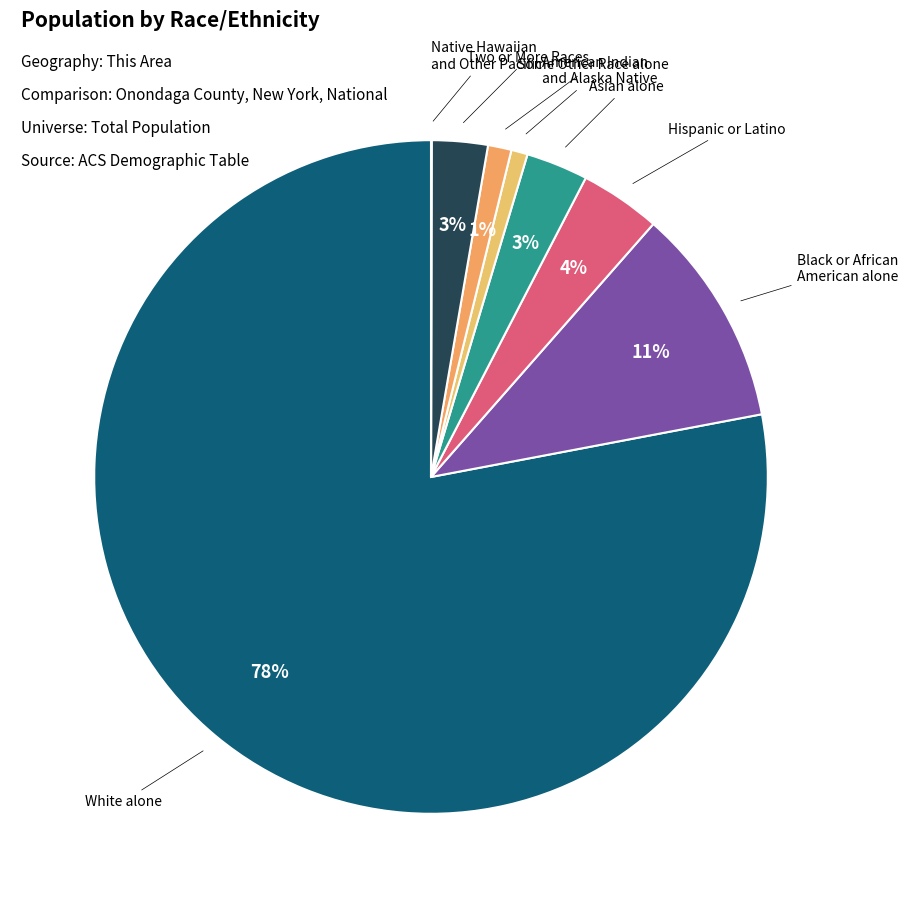

How many slices are in this pie chart?

8